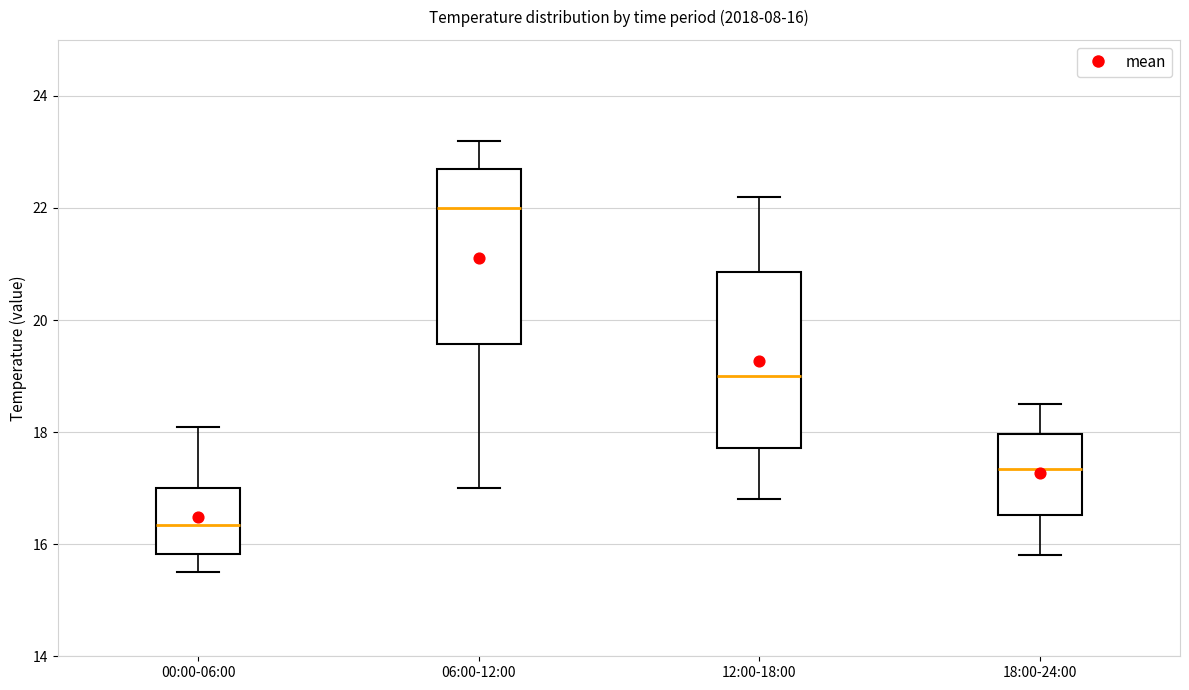

Which box has the highest median line?

06:00-12:00